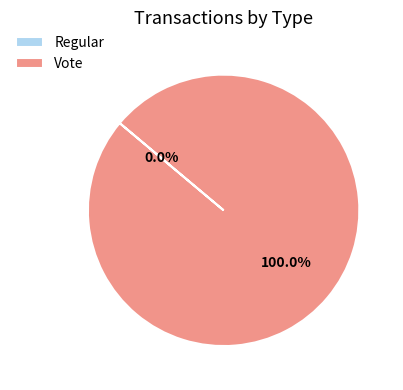

What percentage is the Vote slice, to the nearest percent?

100%